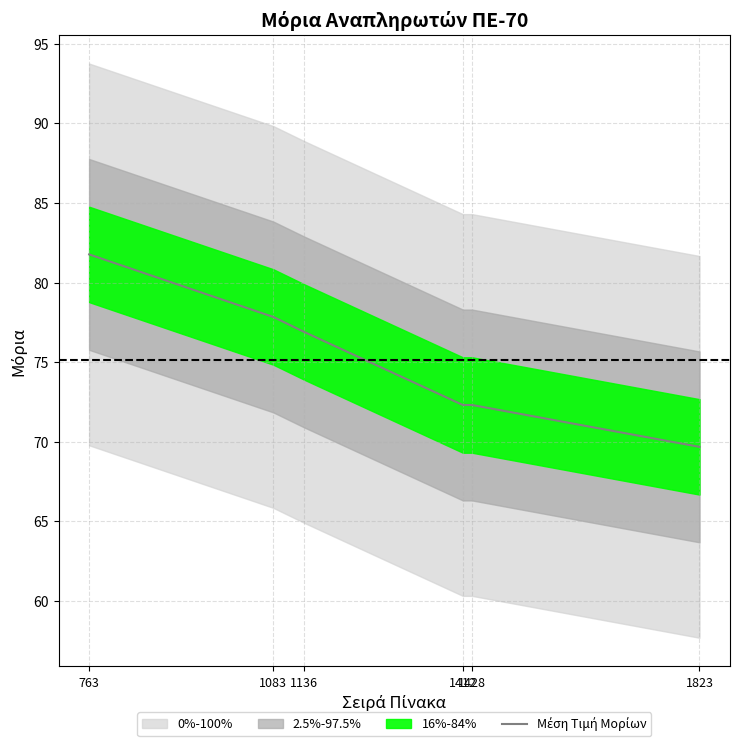

How many lines are shown in the chart?

1